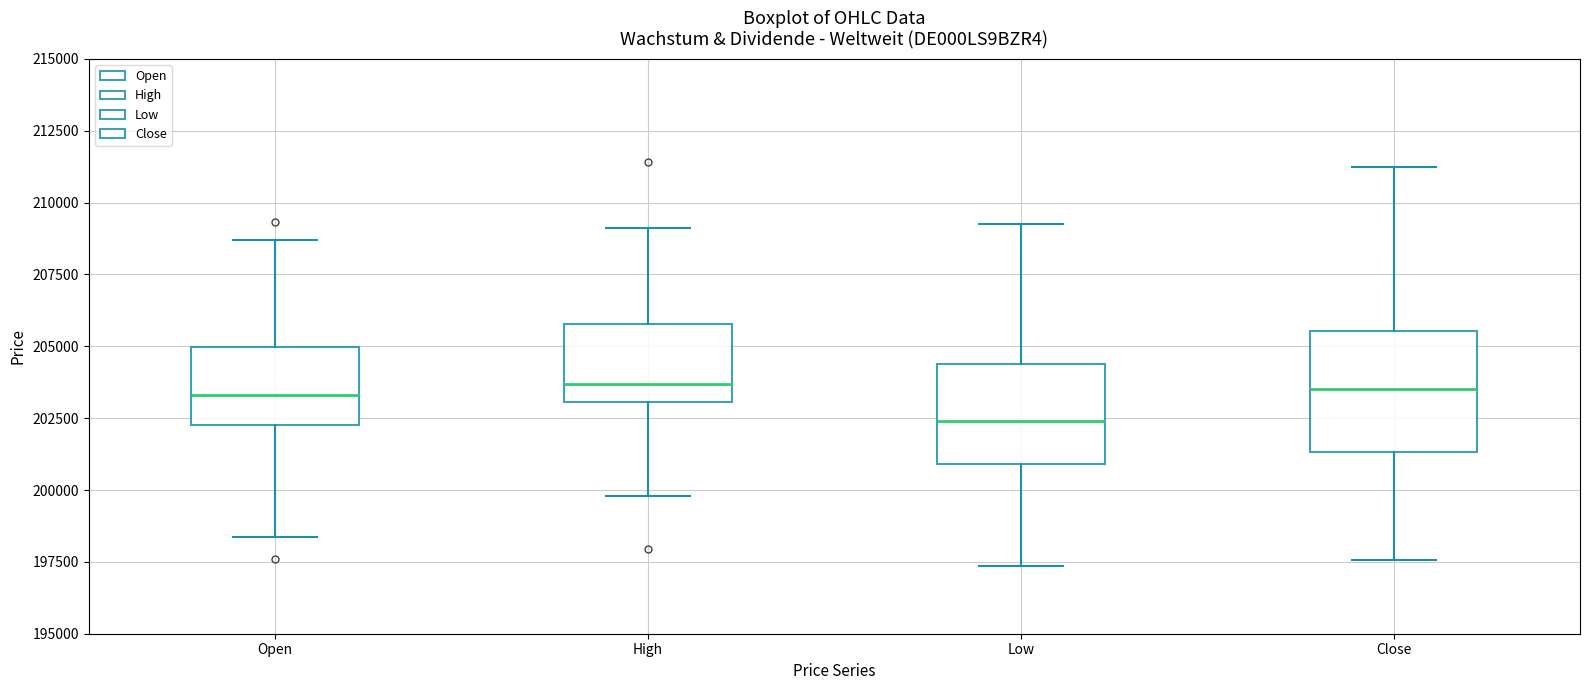

Where does the lower whisker of the box for Low end on the y-axis? The values are not printed on the chart, so give them approximately, as read against the axis.

197500